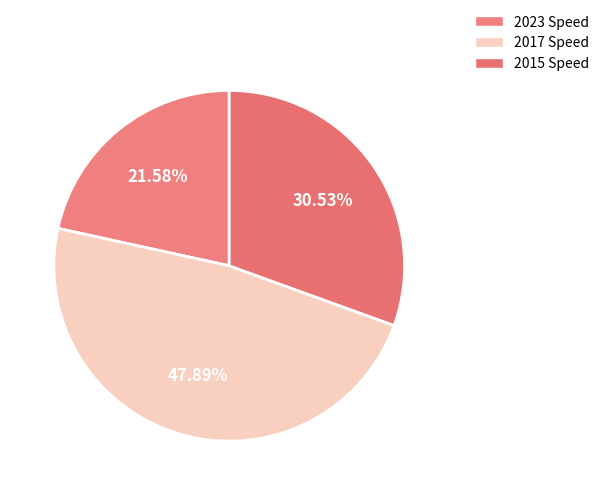

Rank the categories by value from lowest to highest.

2023, 2015, 2017